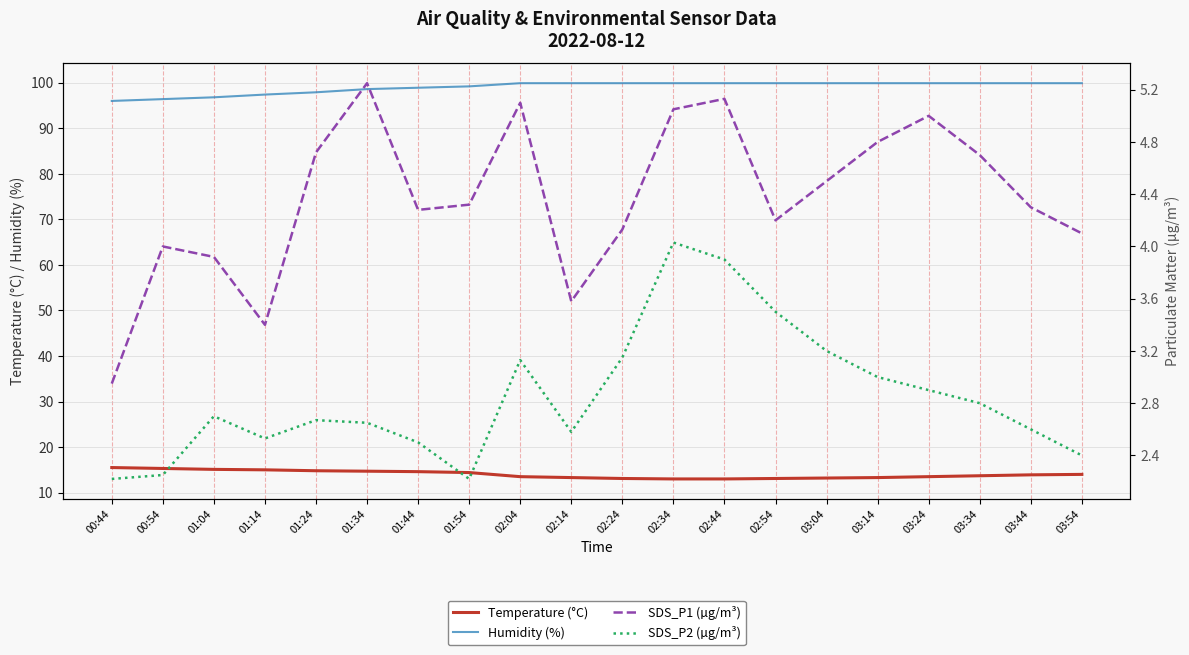

Reading left to right, extract all data points from this chart.

Temperature (°C): 00:44=15.5	00:54=15.3	01:04=15.1	01:14=15.0	01:24=14.8	01:34=14.7	01:44=14.6	01:54=14.4	02:04=13.5	02:14=13.3	02:24=13.1	02:34=13.0	02:44=13.0	02:54=13.1	03:04=13.2	03:14=13.3	03:24=13.5	03:34=13.7	03:44=13.9	03:54=14.0
Humidity (%): 00:44=96.0	00:54=96.4	01:04=96.8	01:14=97.4	01:24=97.9	01:34=98.6	01:44=98.9	01:54=99.2	02:04=99.9	02:14=99.9	02:24=99.9	02:34=99.9	02:44=99.9	02:54=99.9	03:04=99.9	03:14=99.9	03:24=99.9	03:34=99.9	03:44=99.9	03:54=99.9
SDS_P1 (µg/m³): 00:44=3.0	00:54=4.0	01:04=3.9	01:14=3.4	01:24=4.7	01:34=5.2	01:44=4.3	01:54=4.3	02:04=5.1	02:14=3.6	02:24=4.1	02:34=5.0	02:44=5.1	02:54=4.2	03:04=4.5	03:14=4.8	03:24=5.0	03:34=4.7	03:44=4.3	03:54=4.1
SDS_P2 (µg/m³): 00:44=2.2	00:54=2.2	01:04=2.7	01:14=2.5	01:24=2.7	01:34=2.6	01:44=2.5	01:54=2.2	02:04=3.1	02:14=2.6	02:24=3.1	02:34=4.0	02:44=3.9	02:54=3.5	03:04=3.2	03:14=3.0	03:24=2.9	03:34=2.8	03:44=2.6	03:54=2.4